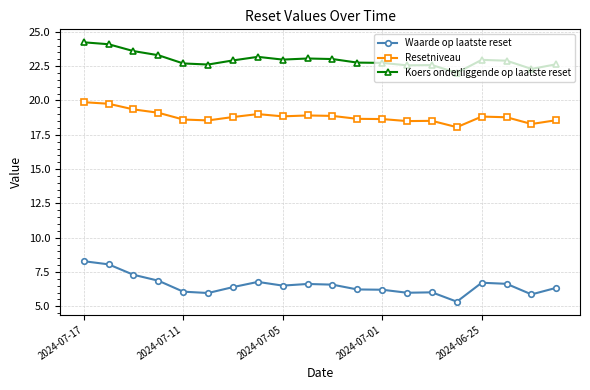

Which series has the largest range (max minus min)?

Waarde op laatste reset